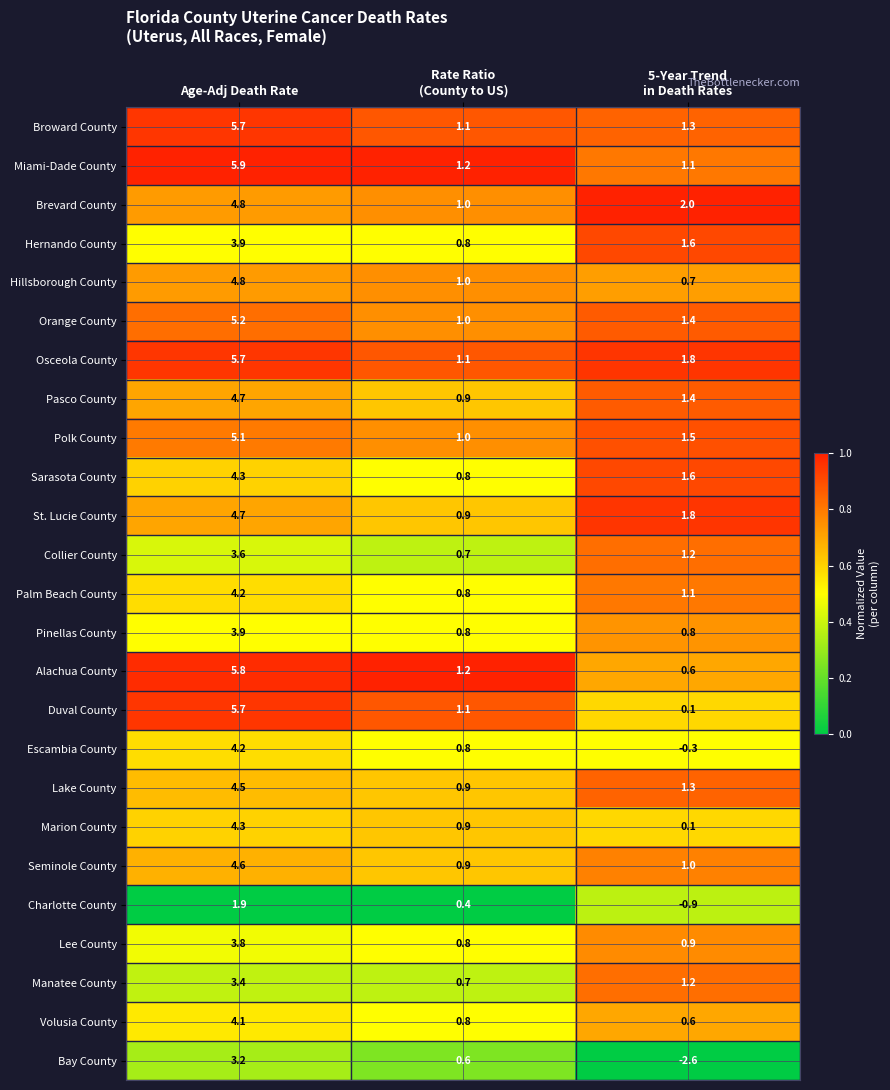

What is the average value of the Collier County series?

1.8